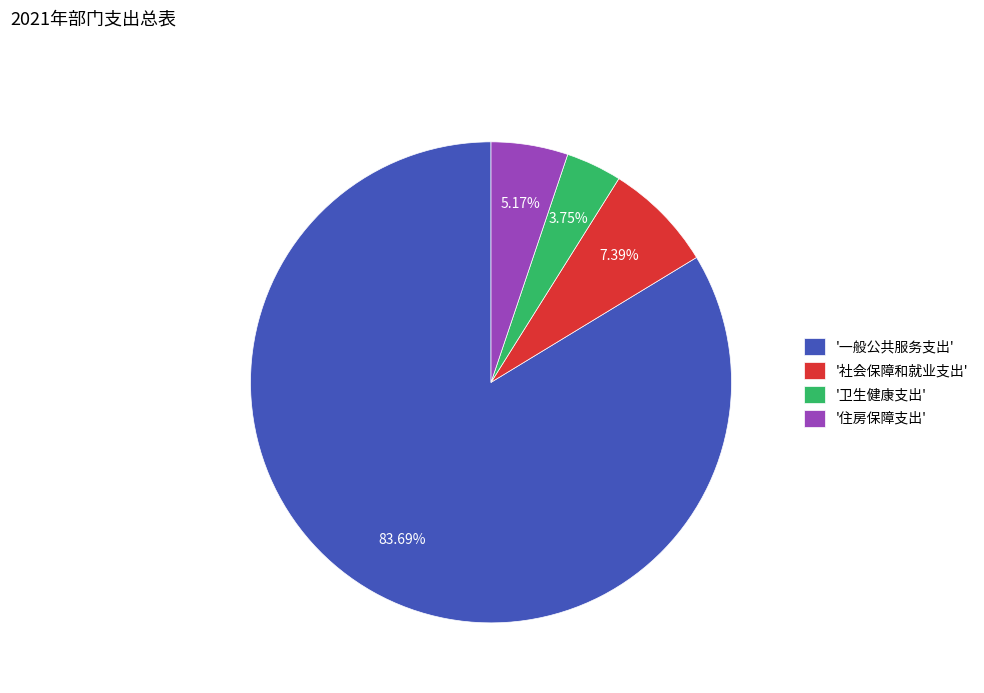

Rank the categories by value from lowest to highest.

'卫生健康支出', '住房保障支出', '社会保障和就业支出', '一般公共服务支出'